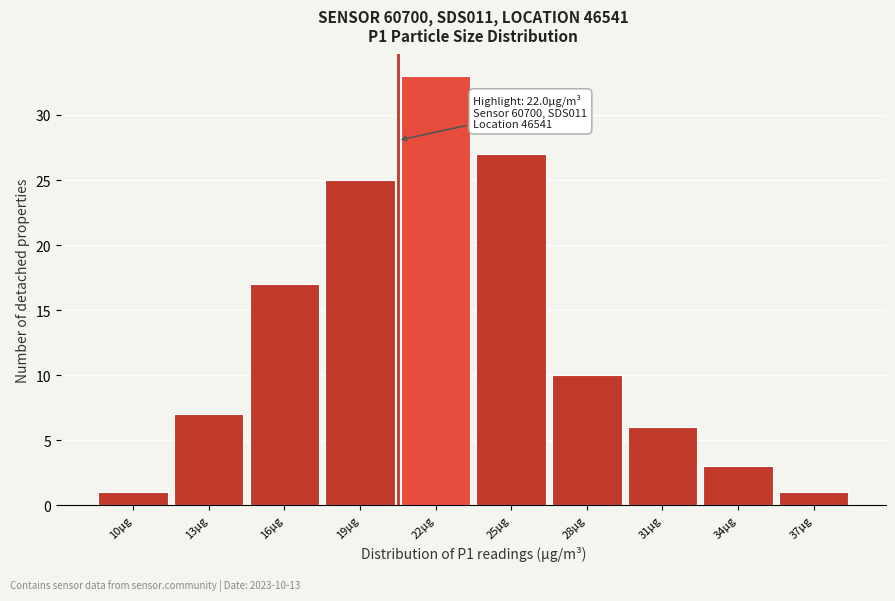

Reading left to right, extract all data points from this chart.

1	7	17	25	33	27	10	6	3	1